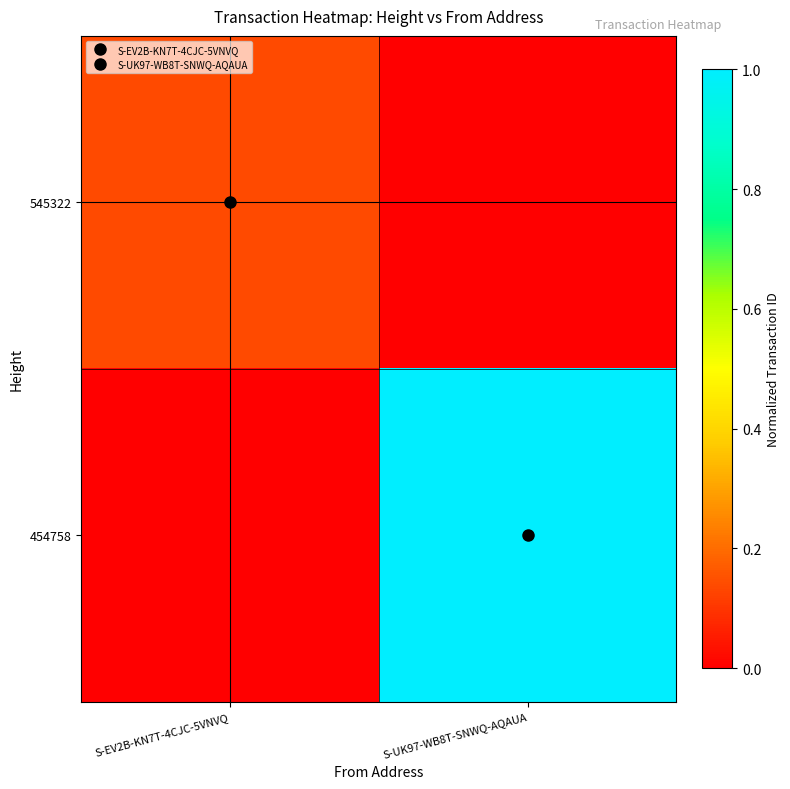

Reading right to left, transcribe all the data shown in this chart.

545322: S-UK97-WB8T-SNWQ-AQAUA=0.0	S-EV2B-KN7T-4CJC-5VNVQ=0.1
454758: S-UK97-WB8T-SNWQ-AQAUA=1.0	S-EV2B-KN7T-4CJC-5VNVQ=0.0